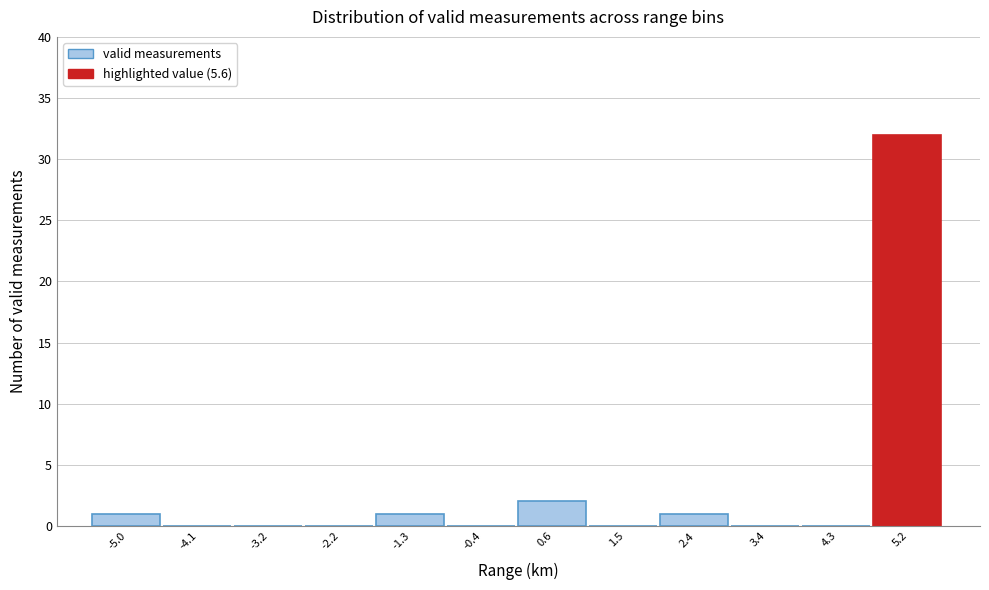

Reading left to right, transcribe this chart: for each bar, give the range it covers on the x-axis and its height. Neither the bar edges nor the heights are printed on the chart, so give them approximately, as read against the axes.

-5.5 to -4.6: 1
-4.6 to -3.6: 0
-3.6 to -2.7: 0
-2.7 to -1.8: 0
-1.8 to -0.8: 1
-0.8 to 0.1: 0
0.1 to 1.0: 2
1.0 to 2.0: 0
2.0 to 2.9: 1
2.9 to 3.8: 0
3.8 to 4.8: 0
4.8 to 5.7: 32